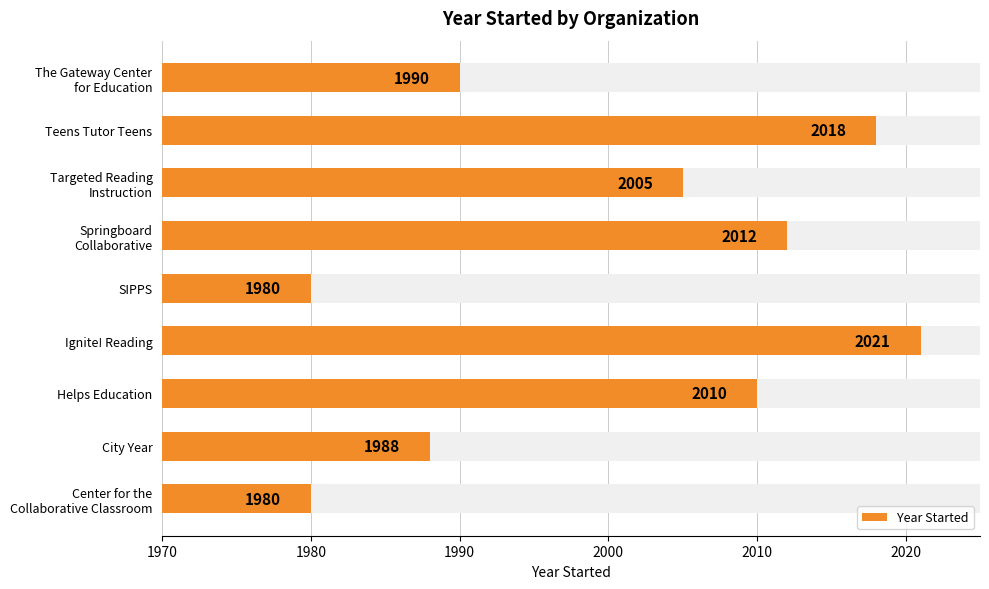

The value at Targeted Reading Instruction is 963. True or false?

False